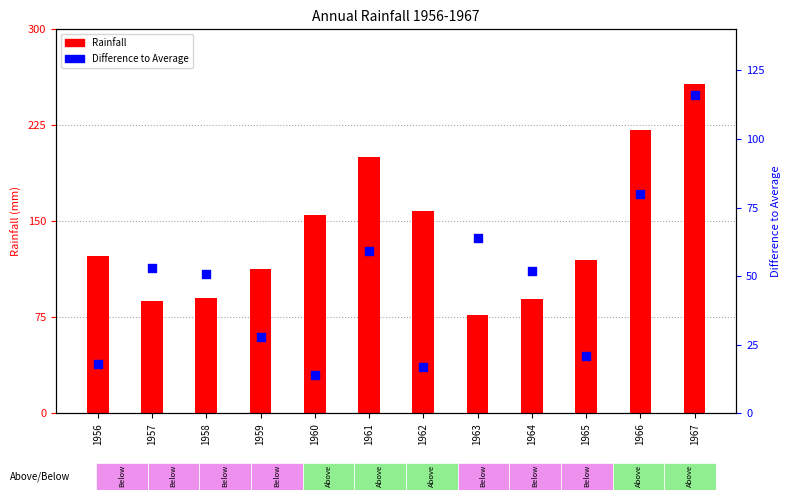

Which series reaches the minimum Y coordinate?

Difference to Average